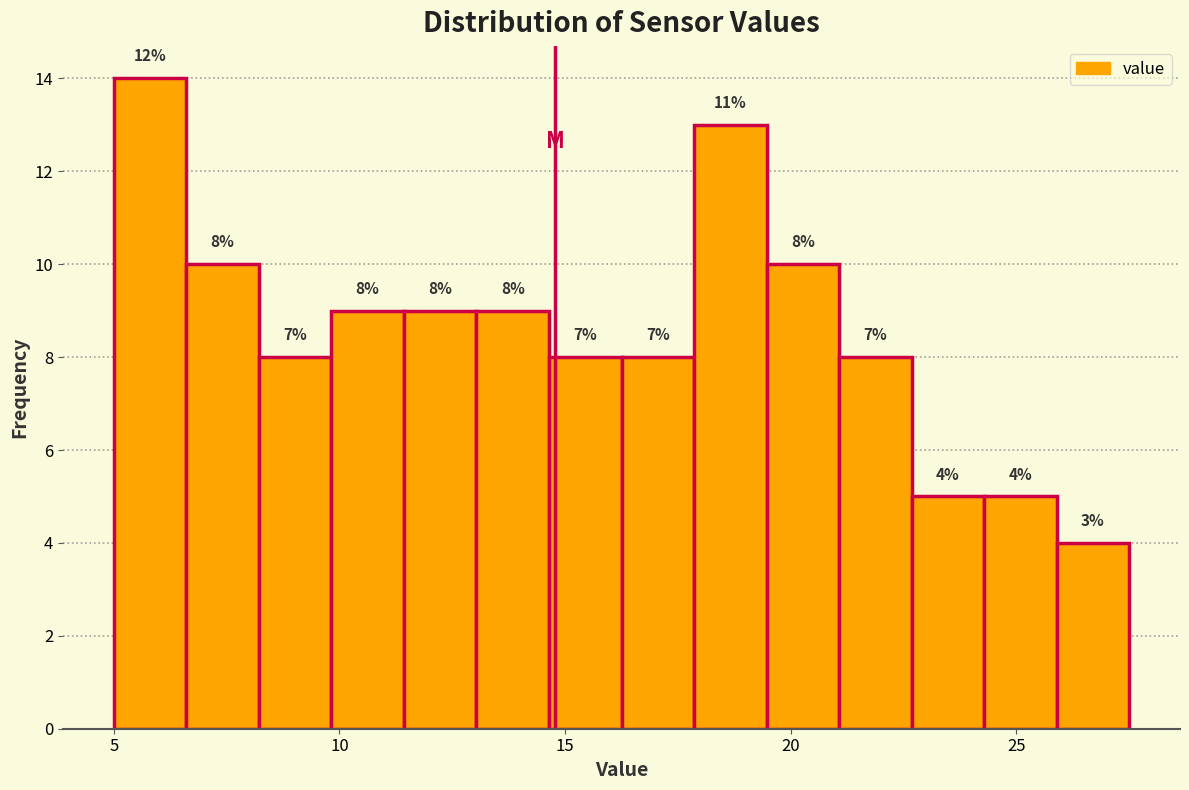

Around what value on the x-axis is the tallest bar? Give the approximate position of its centre, as read against the axis.

6.0